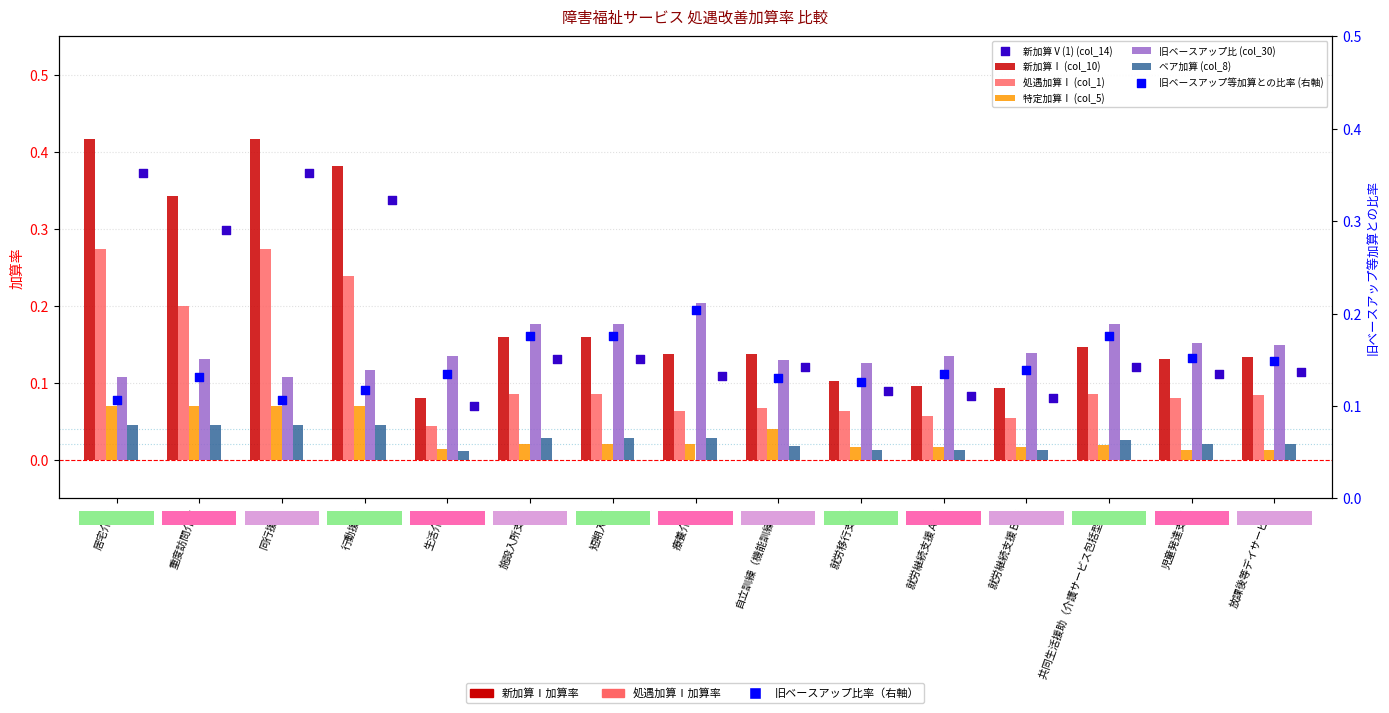

At which category is the sum across all series the highest?

居宅介護